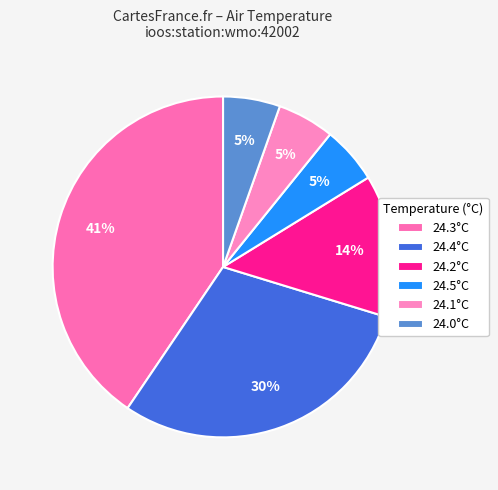

How many segments does this pie chart have?

6